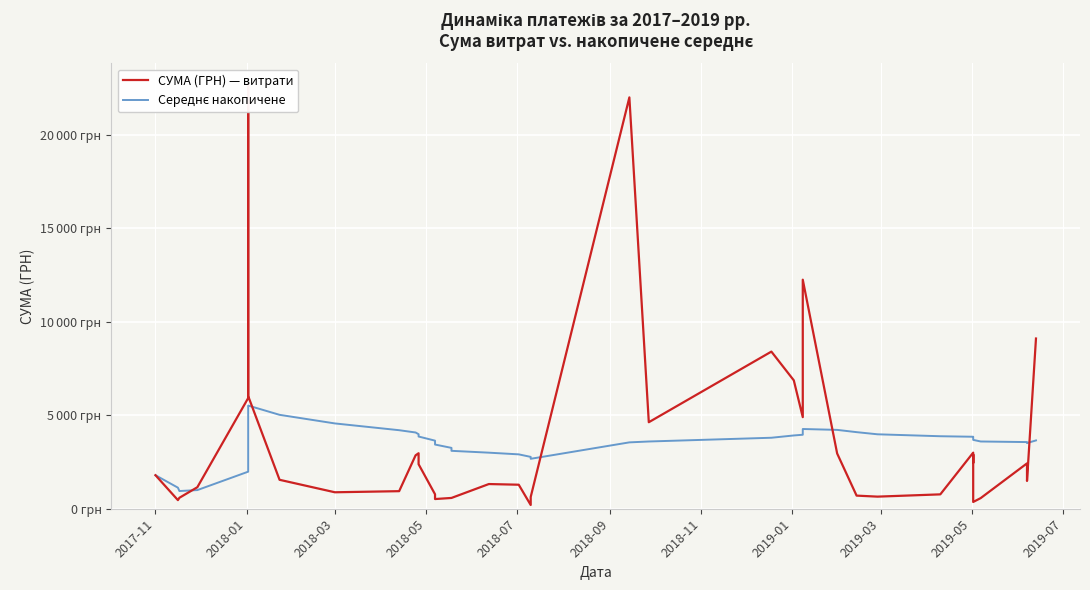

What is the lowest value of the Середнє накопичене series?

946.3